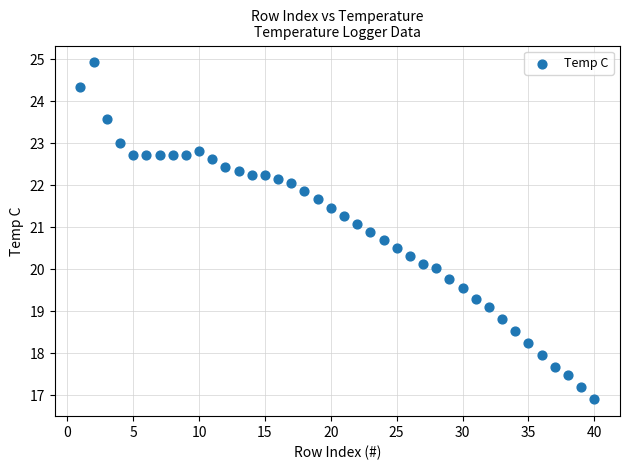

What is the range of X values (max minus min)?

39.0